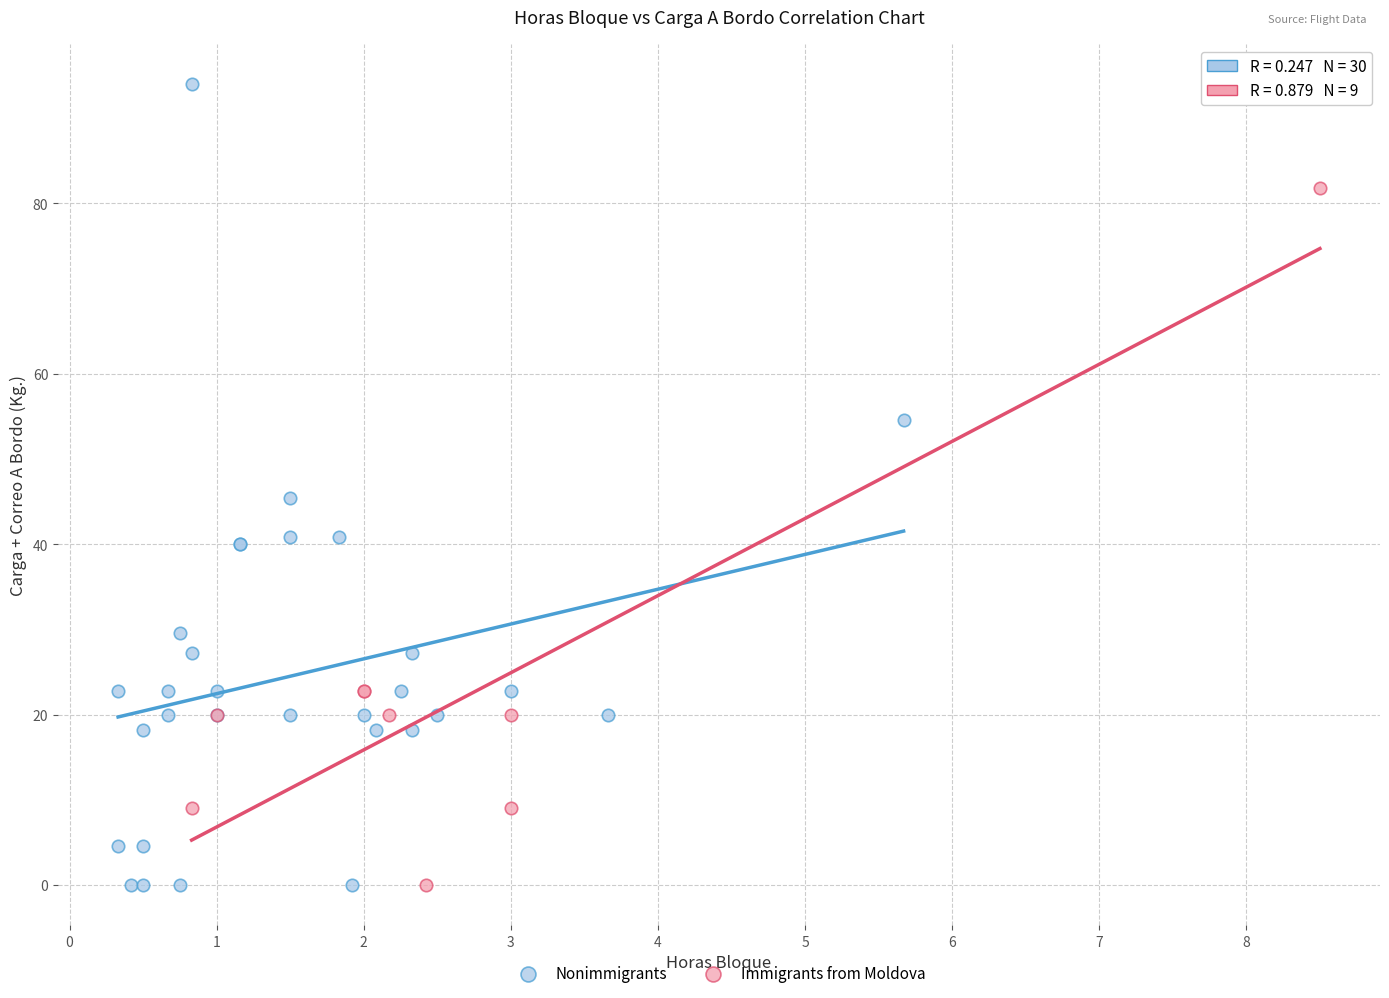

Which series has the widest spread of Y values?

Nonimmigrants